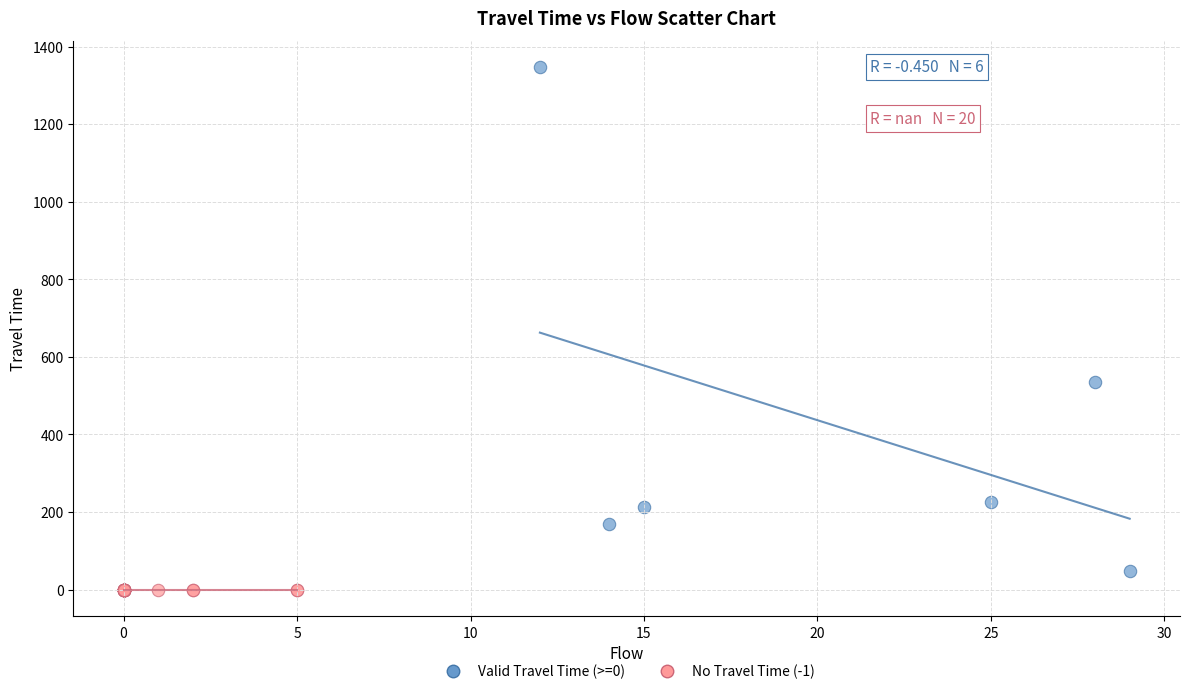

Which series contains the lowest Y value?

No Travel Time (-1)